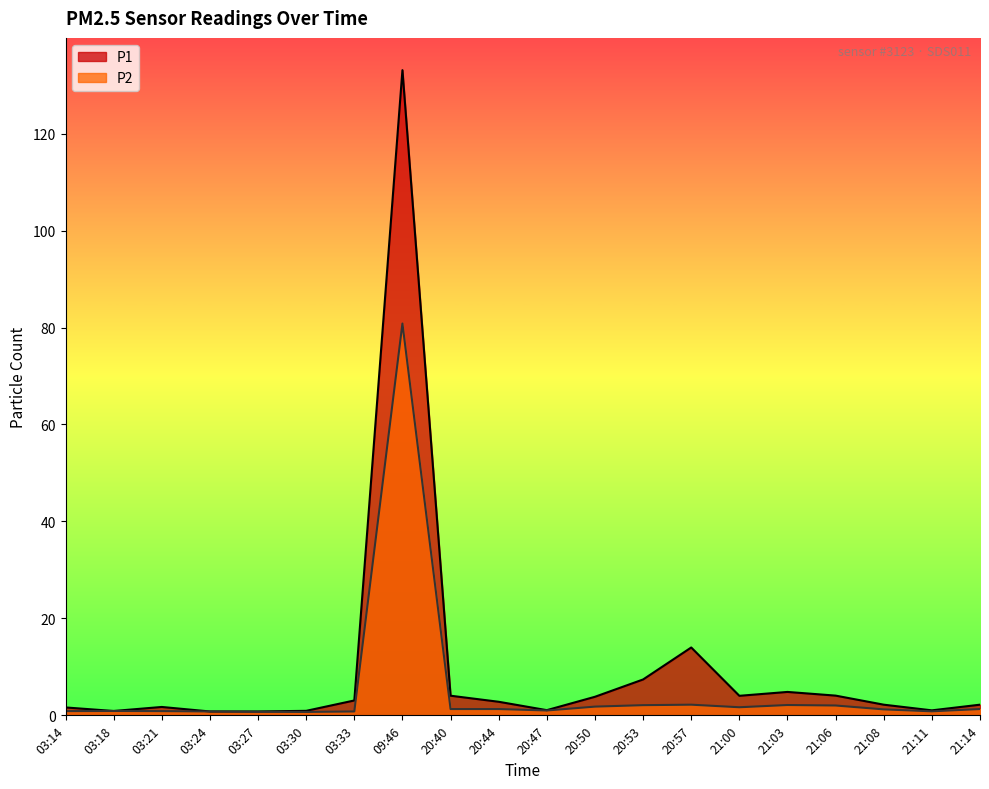

What is the minimum value for P2?

0.7